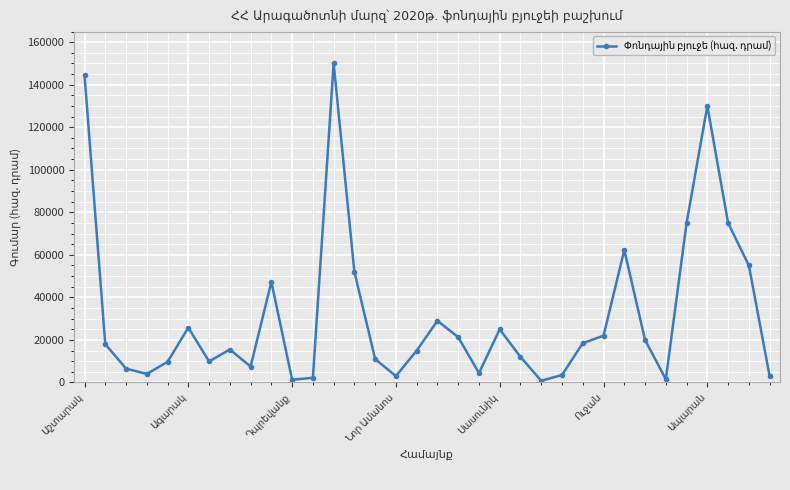

What is the difference between the maximum and minimum values?

149200.0